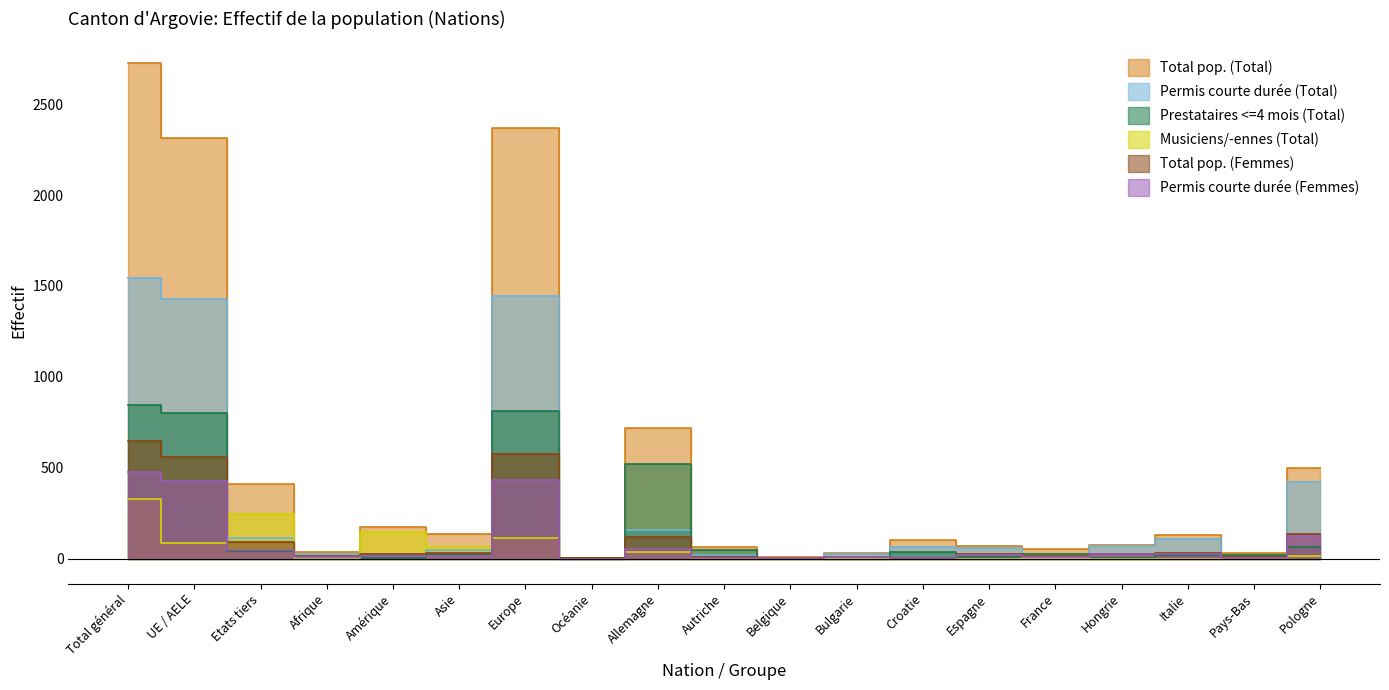

What is the value of the Permis courte durée (Femmes) point at the 1st from the left?

477